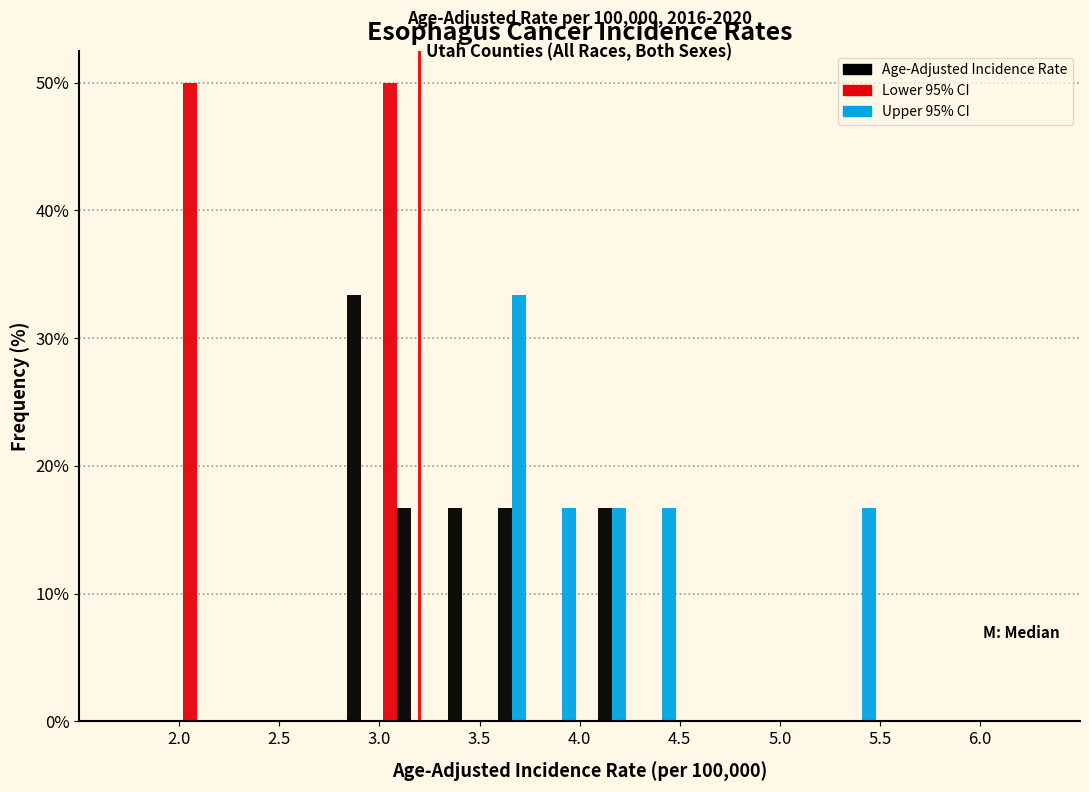

In the Upper 95% CI series, which range on the x-axis has the tallest bar?

3.50 to 3.75